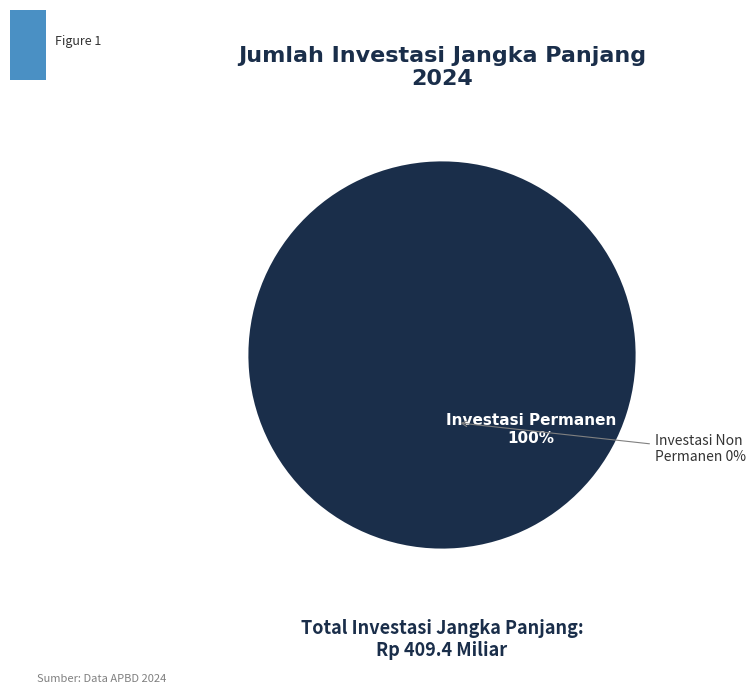

How many segments does this pie chart have?

2